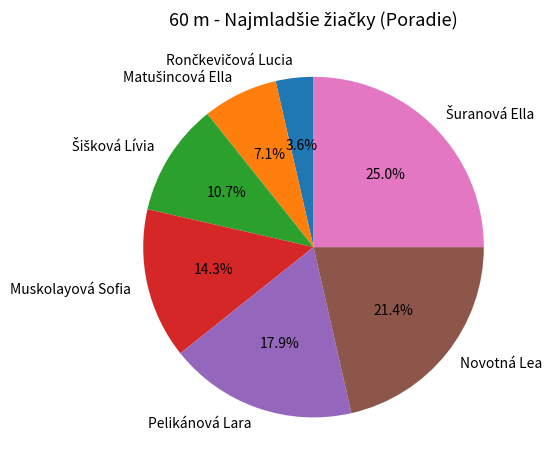

To the nearest percent, what percentage of the pie is Muskolayová Sofia?

14%